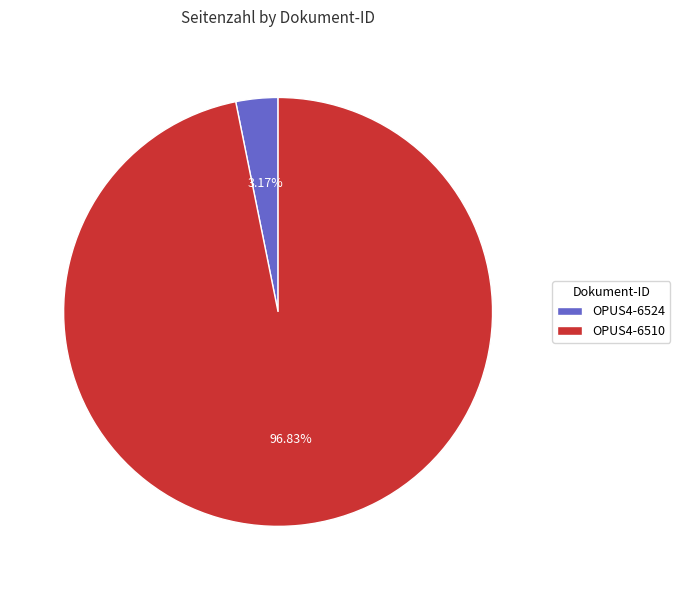

Does OPUS4-6510 account for over 50% of the chart?

Yes